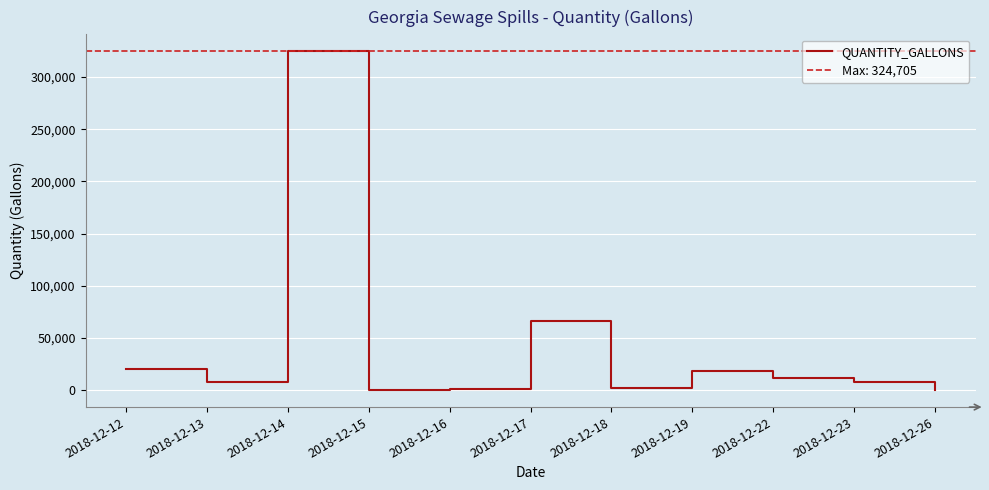

How many data points are above 7816?

5